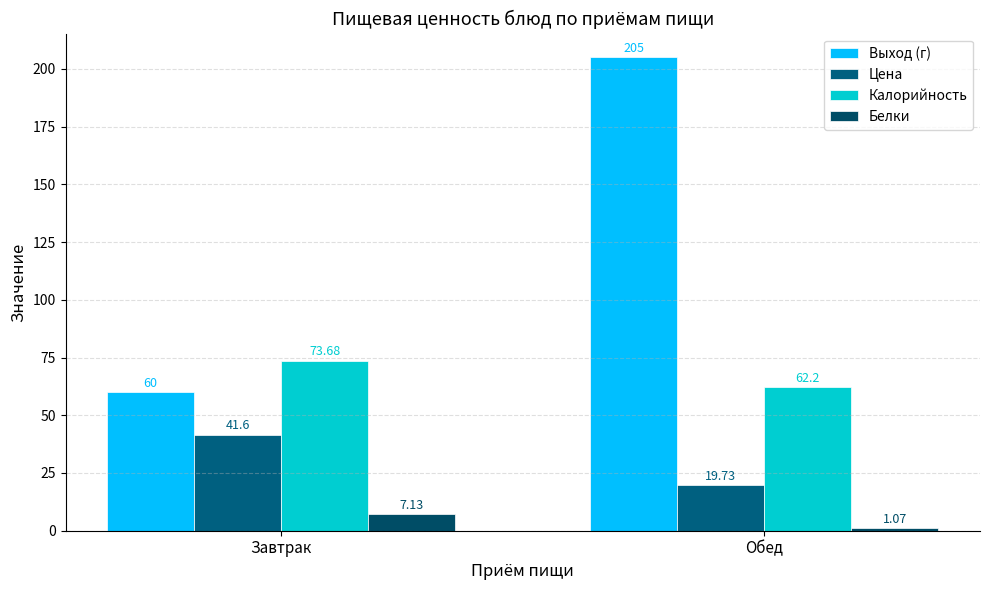

At Обед, list the series in order from smallest to largest.

Белки, Цена, Калорийность, Выход (г)